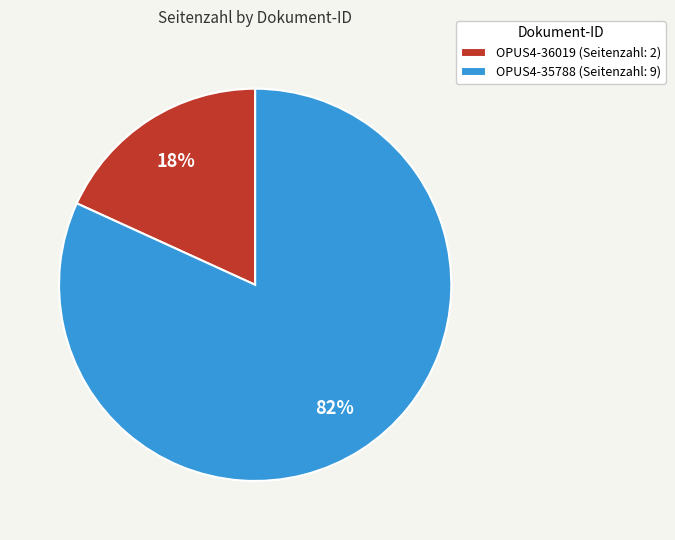

To the nearest percent, what is the difference between the OPUS4-35788 and OPUS4-36019 slice percentages?

64%